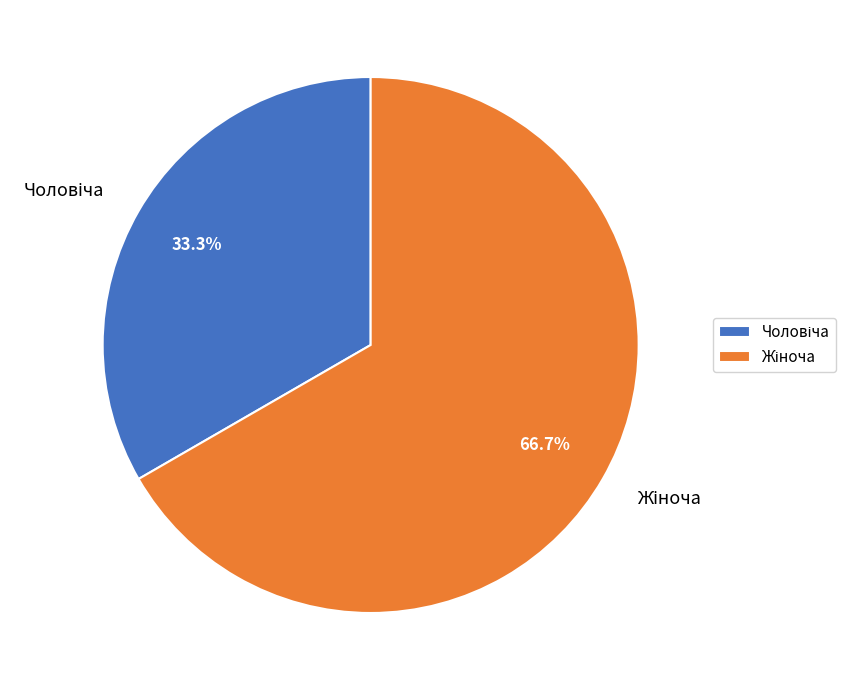

Is there any slice that represents more than half of the pie?

Yes